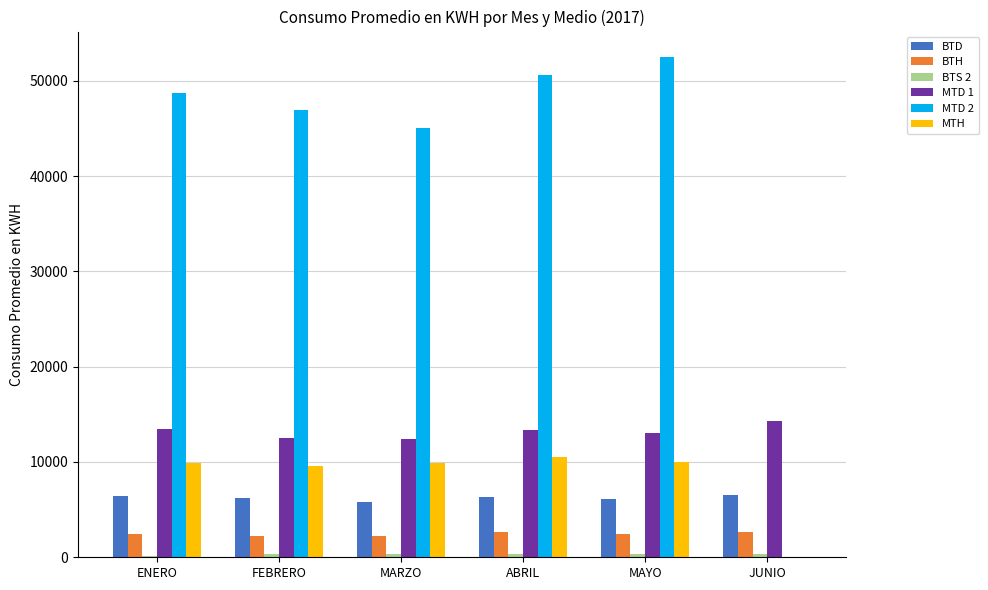

The BTH series shows 2622.3 at ABRIL. True or false?

True